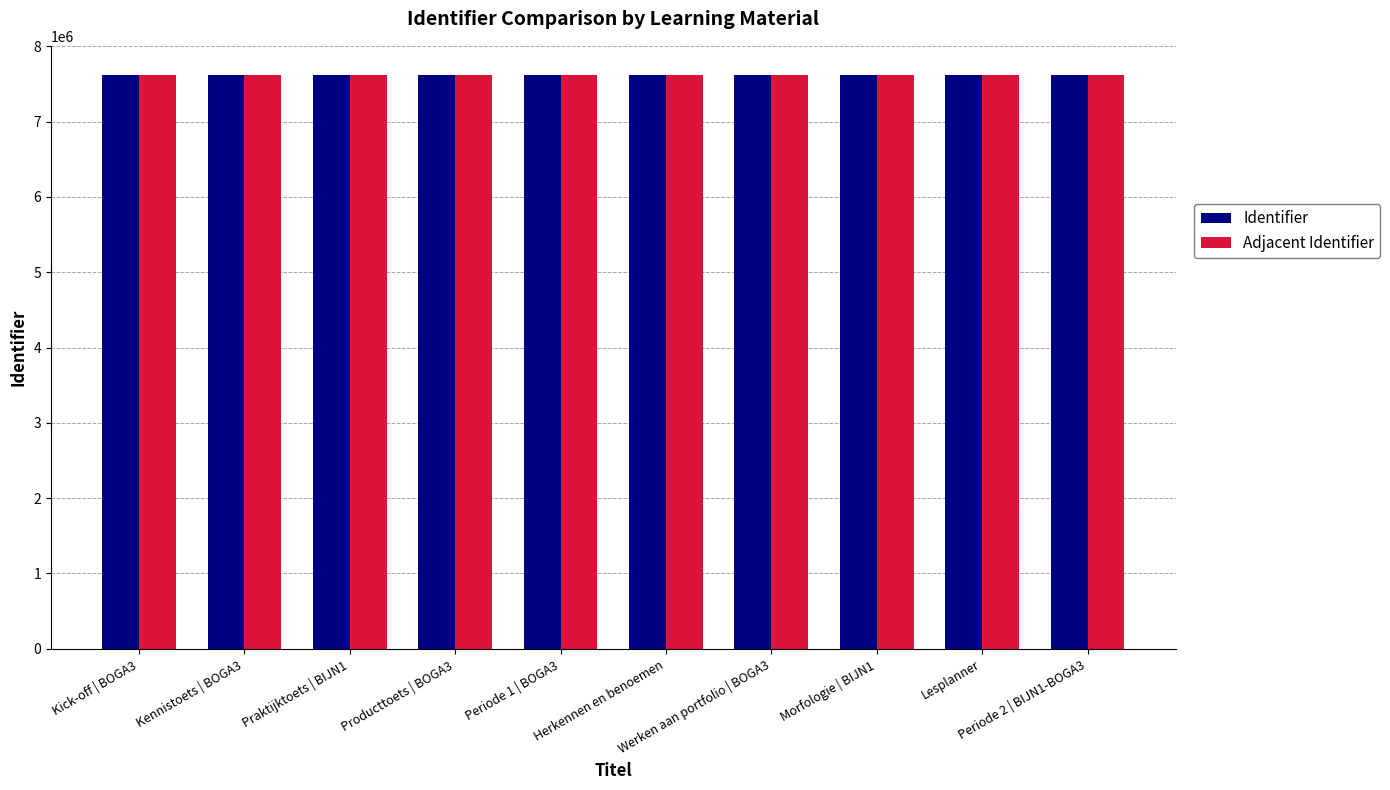

Which category has the highest value in the Adjacent Identifier series?

Periode 1 | BOGA3